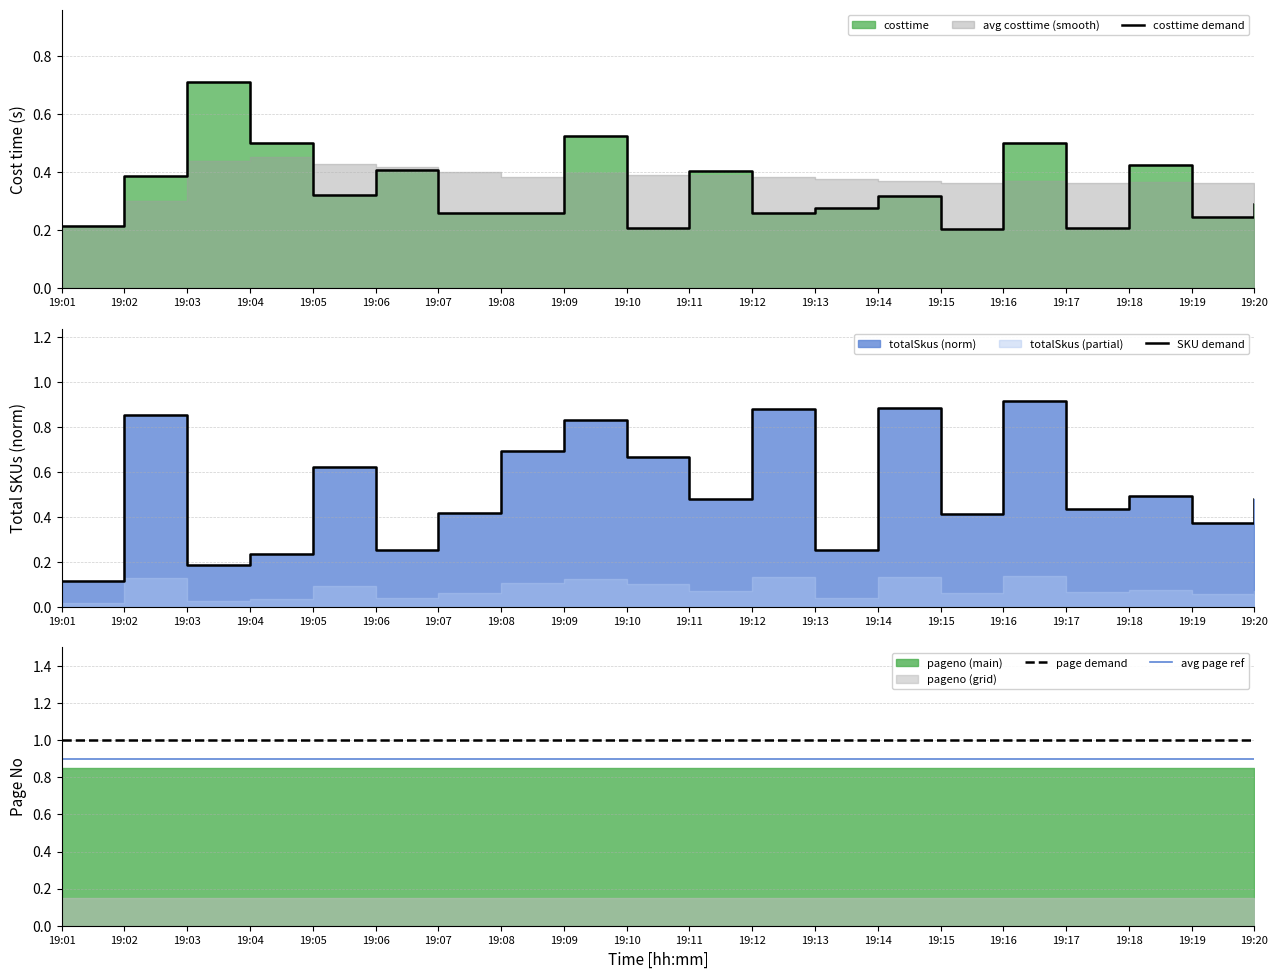

Reading right to left, extract all data points from this chart.

costtime demand: 19:20=0.3	19:19=0.2	19:18=0.4	19:17=0.2	19:16=0.5	19:15=0.2	19:14=0.3	19:13=0.3	19:12=0.3	19:11=0.4	19:10=0.2	19:09=0.5	19:08=0.3	19:07=0.3	19:06=0.4	19:05=0.3	19:04=0.5	19:03=0.7	19:02=0.4	19:01=0.2
SKU demand: 19:20=0.5	19:19=0.4	19:18=0.5	19:17=0.4	19:16=0.9	19:15=0.4	19:14=0.9	19:13=0.3	19:12=0.9	19:11=0.5	19:10=0.7	19:09=0.8	19:08=0.7	19:07=0.4	19:06=0.3	19:05=0.6	19:04=0.2	19:03=0.2	19:02=0.9	19:01=0.1
page demand: 19:20=1.0	19:19=1.0	19:18=1.0	19:17=1.0	19:16=1.0	19:15=1.0	19:14=1.0	19:13=1.0	19:12=1.0	19:11=1.0	19:10=1.0	19:09=1.0	19:08=1.0	19:07=1.0	19:06=1.0	19:05=1.0	19:04=1.0	19:03=1.0	19:02=1.0	19:01=1.0
avg page ref: 19:20=0.9	19:19=0.9	19:18=0.9	19:17=0.9	19:16=0.9	19:15=0.9	19:14=0.9	19:13=0.9	19:12=0.9	19:11=0.9	19:10=0.9	19:09=0.9	19:08=0.9	19:07=0.9	19:06=0.9	19:05=0.9	19:04=0.9	19:03=0.9	19:02=0.9	19:01=0.9